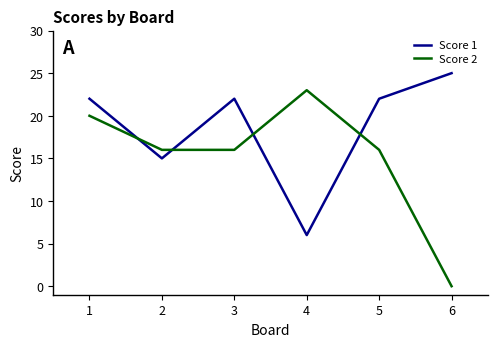

Which series changed the most between 4 and 6?

Score 2